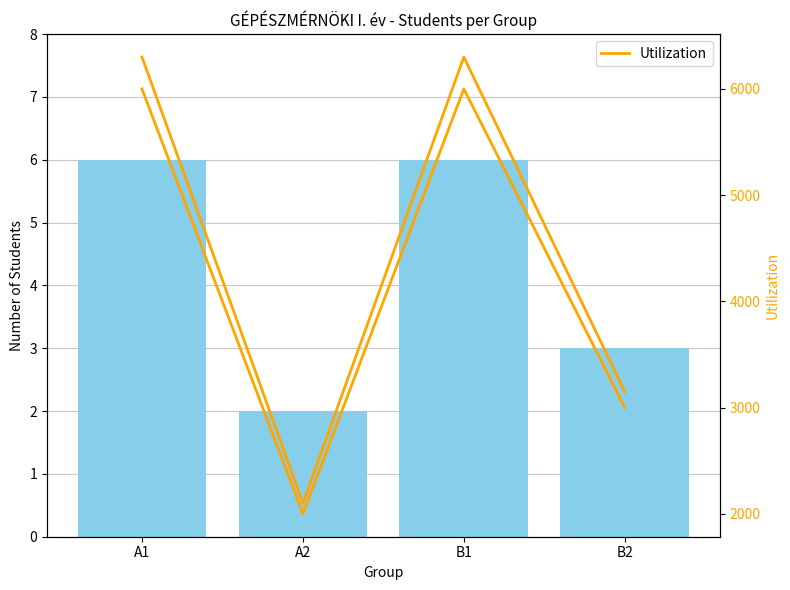

Rank the series at A2 from highest to lowest value.

Utilization, Student Count